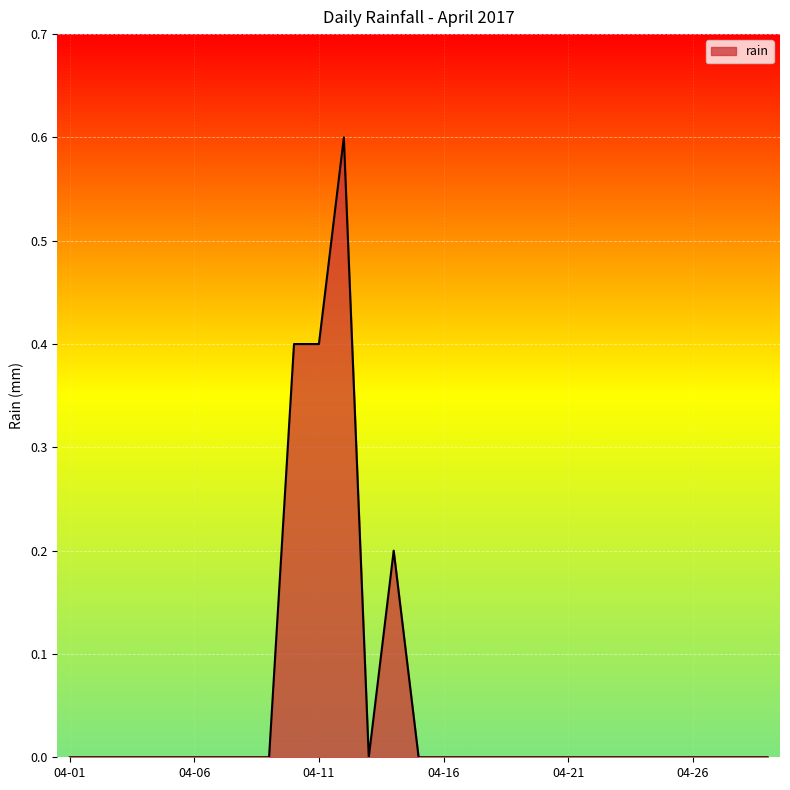

Reading right to left, transcribe all the data shown in this chart.

0.0	0.0	0.0	0.0	0.0	0.0	0.0	0.0	0.0	0.0	0.0	0.0	0.0	0.0	0.0	0.2	0.0	0.6	0.4	0.4	0.0	0.0	0.0	0.0	0.0	0.0	0.0	0.0	0.0